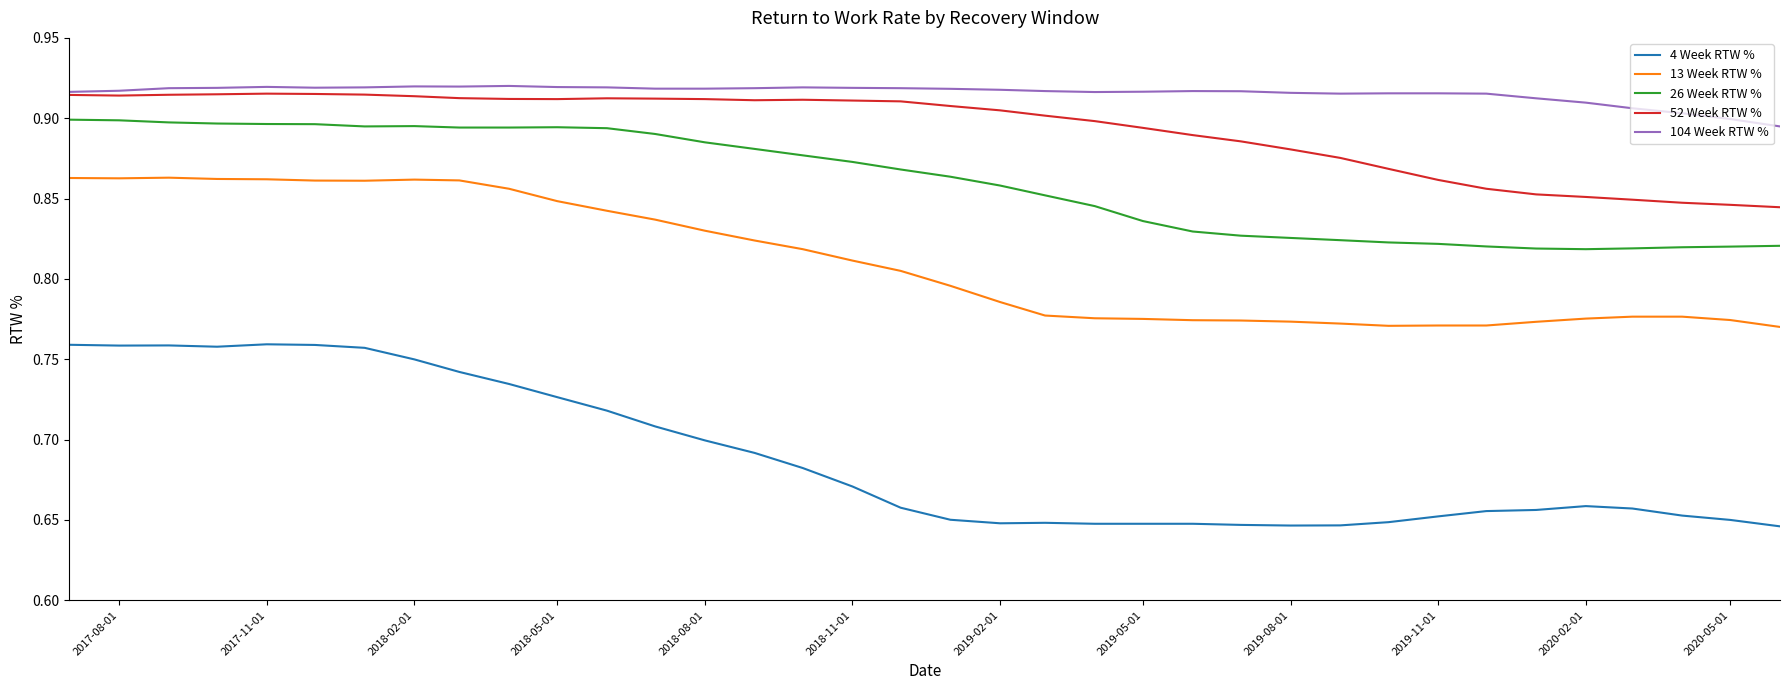

Which series has the largest range (max minus min)?

4 Week RTW %